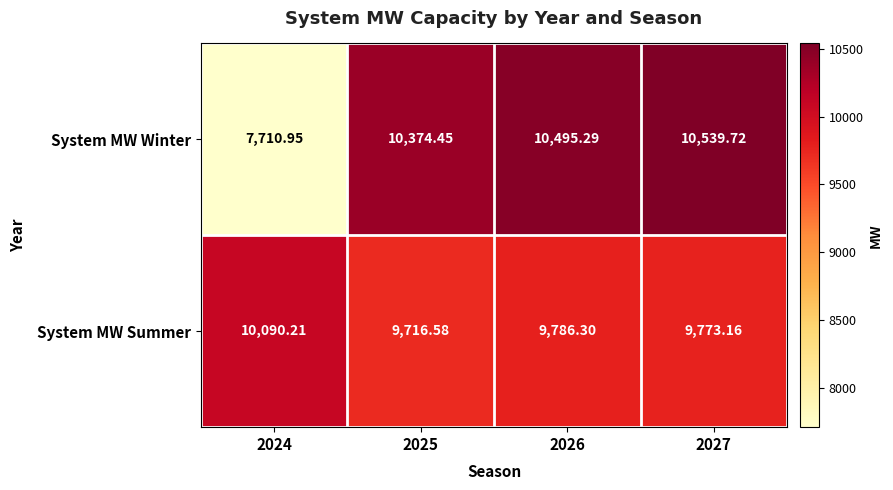

List the series in order of their overall mean, lowest first.

System MW Winter, System MW Summer